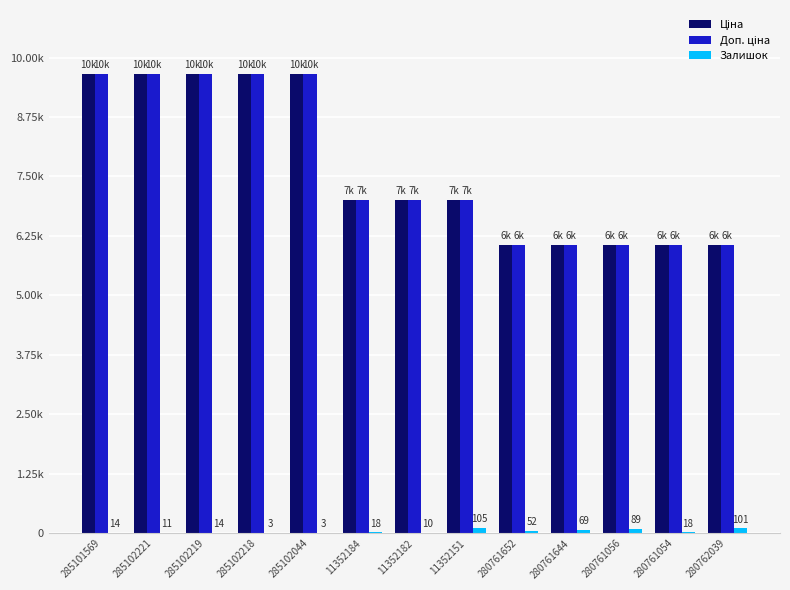

Does the chart contain stacked bars?

No